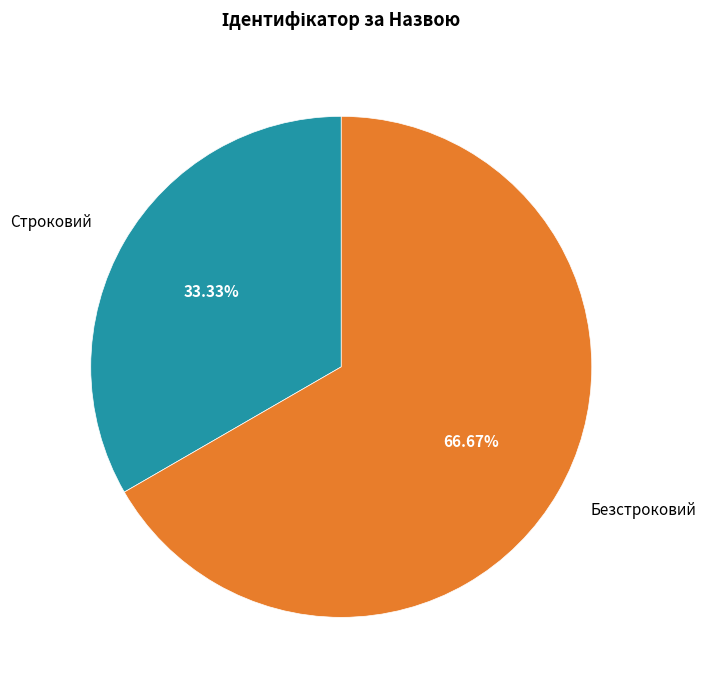

How many slices are in this pie chart?

2